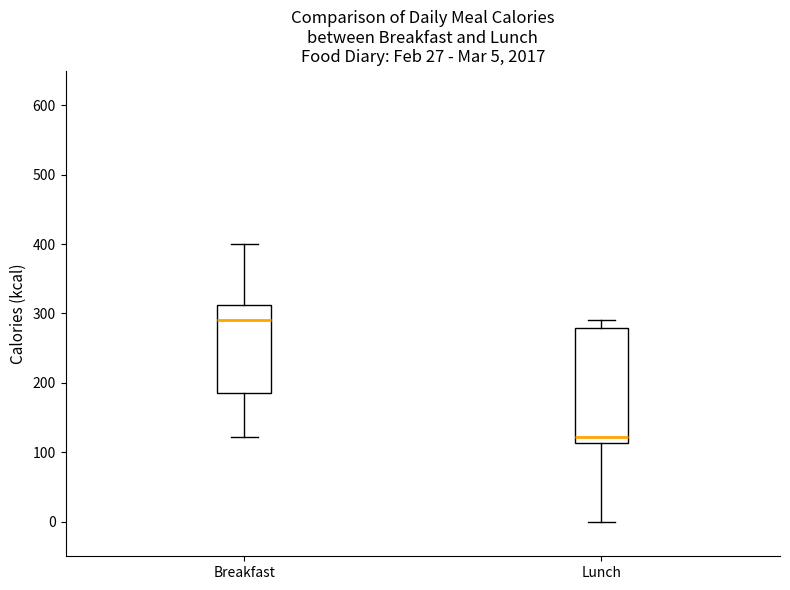

Which box has the lowest median line?

Lunch